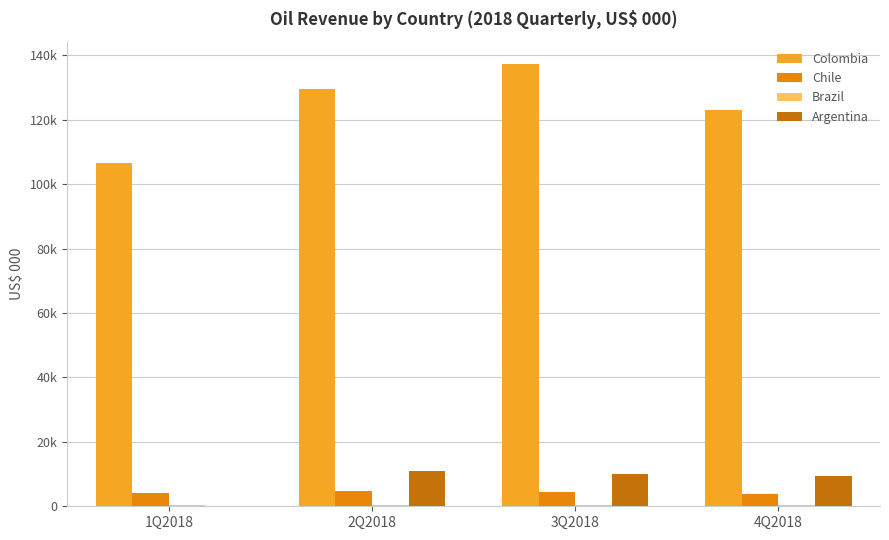

Does the chart contain stacked bars?

No